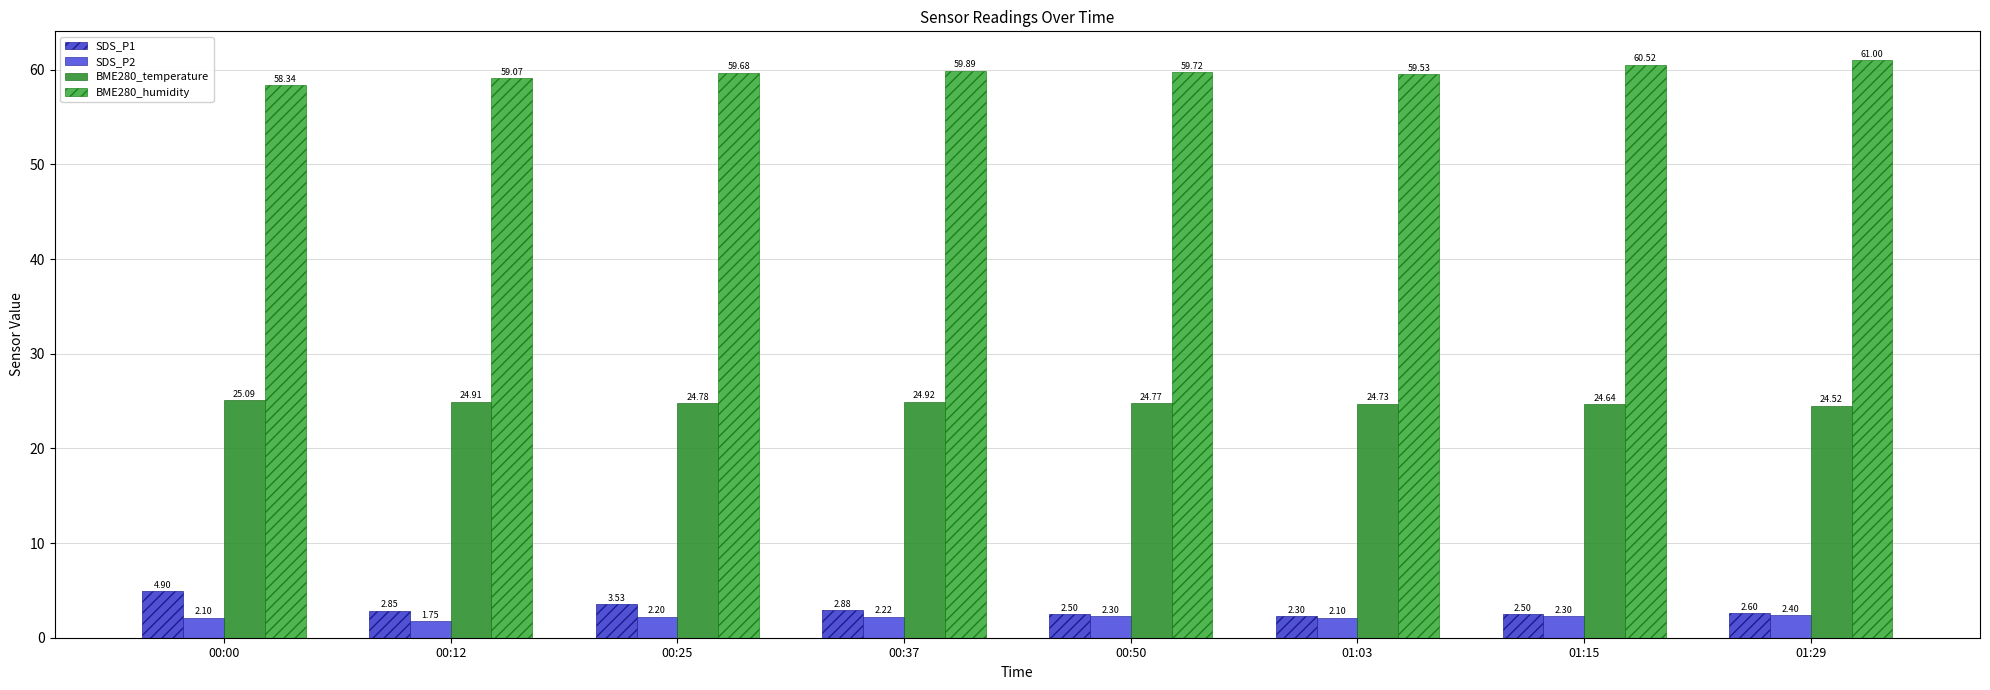

What are all the series names shown in the legend?

SDS_P1, SDS_P2, BME280_temperature, BME280_humidity